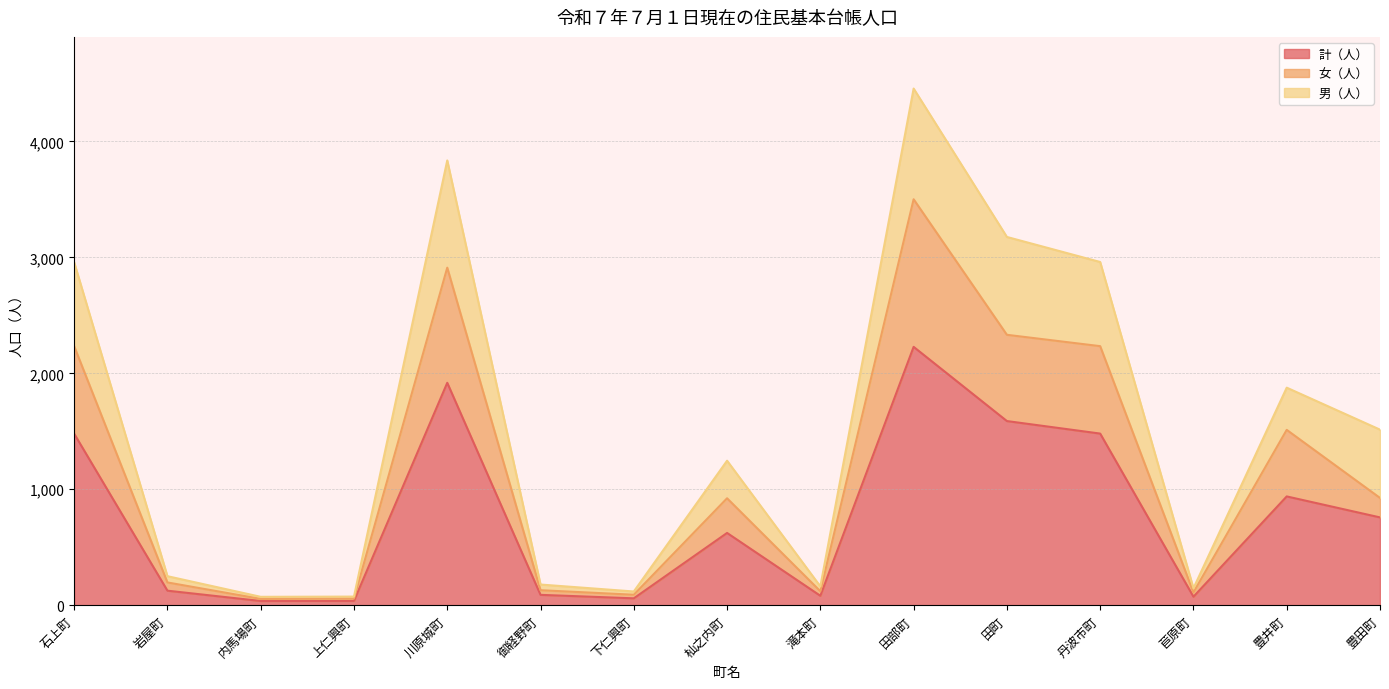

How many interior local valleys does the 女（人） series have?

4